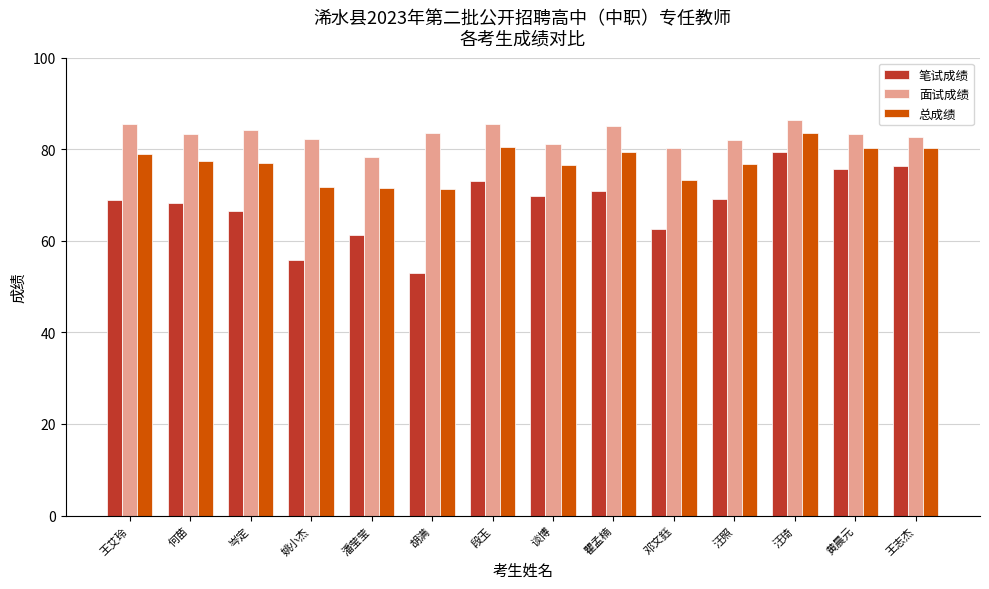

What is the greatest value displayed?

86.4